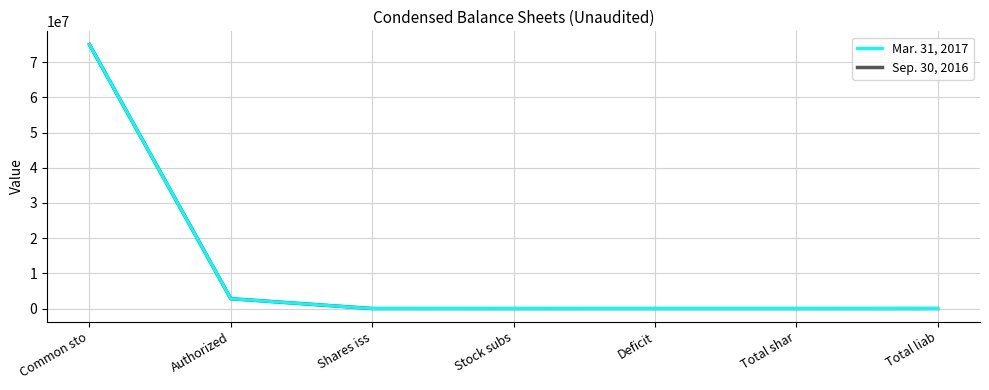

Is the value of Sep. 30, 2016 at Deficit greater than the value of Mar. 31, 2017 at Authorized?

No